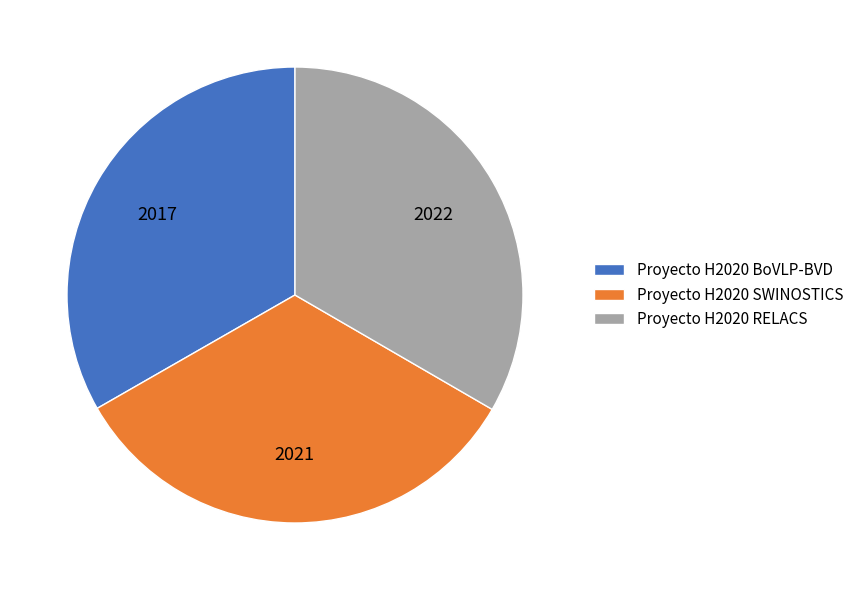

The Proyecto H2020 RELACS slice represents 28% of the pie. True or false?

False